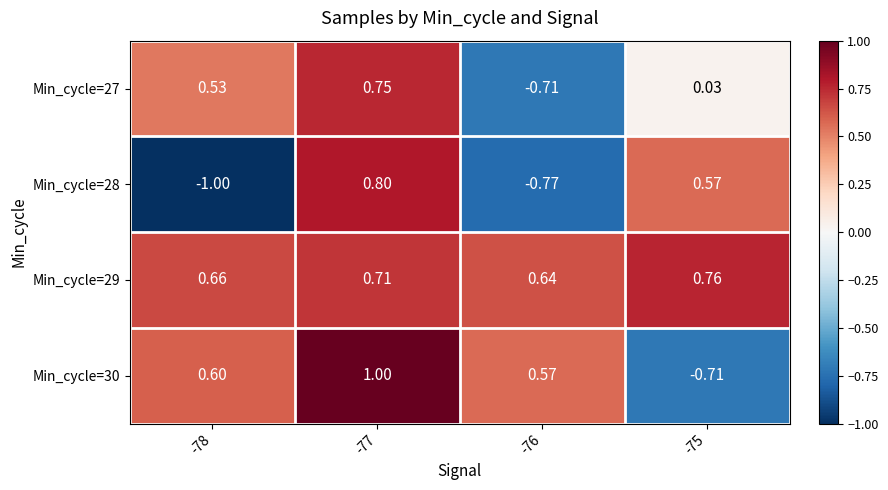

Is the value of Min_cycle=29 at -75 greater than the value of Min_cycle=27 at -75?

Yes